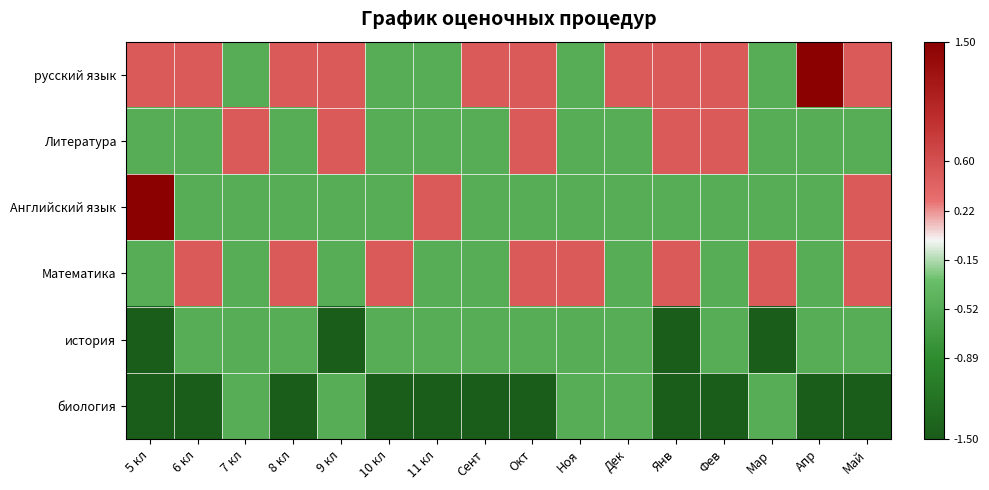

What is the difference between the highest and lowest values at Фев?

2.0